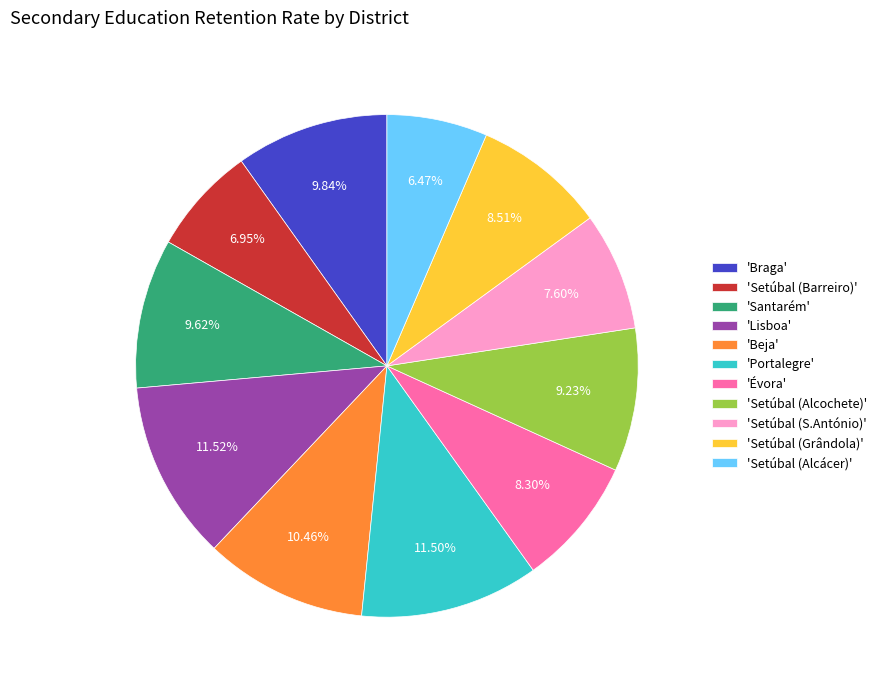

Do 'Setúbal (S.António)' and 'Évora' together represent more than half of the pie?

No